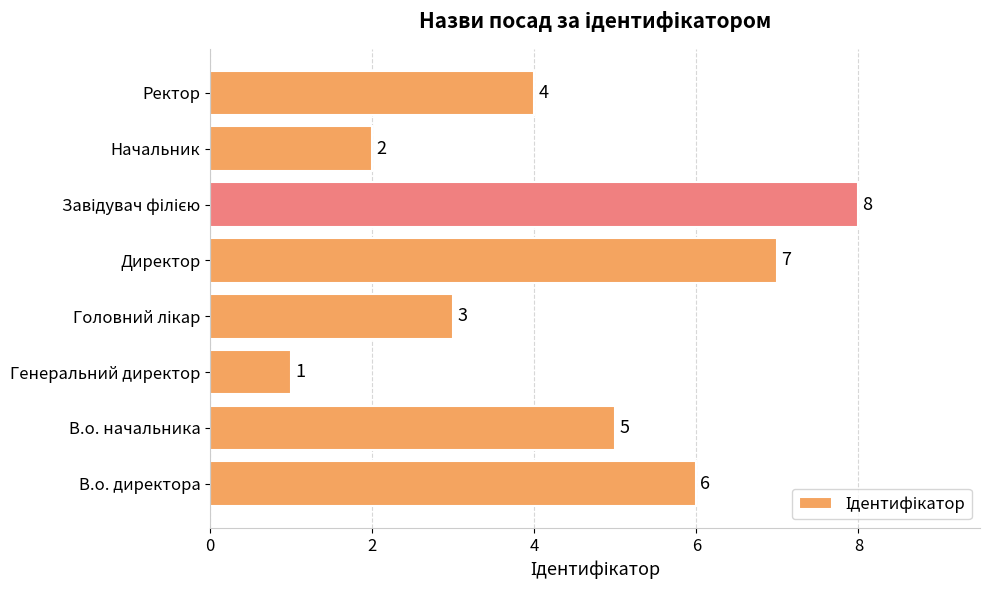

Between В.о. директора and В.о. начальника, which is larger?

В.о. директора